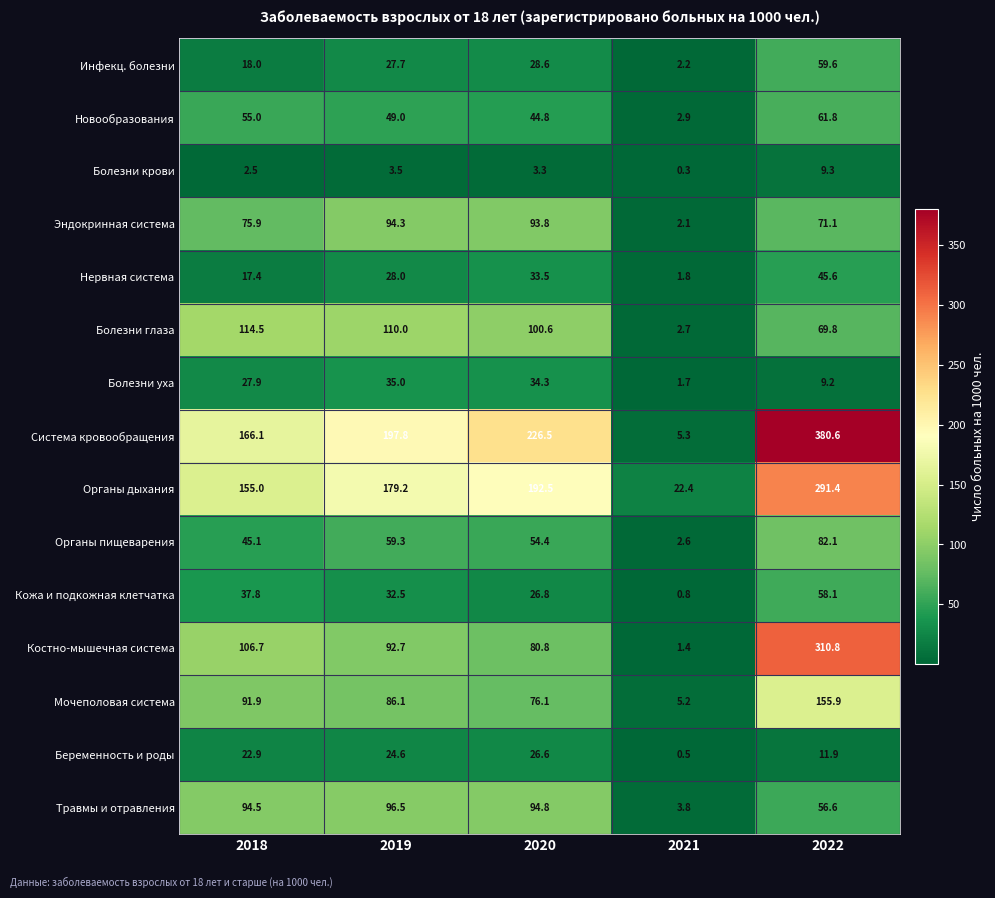

Count the number of categories in the chart.

5